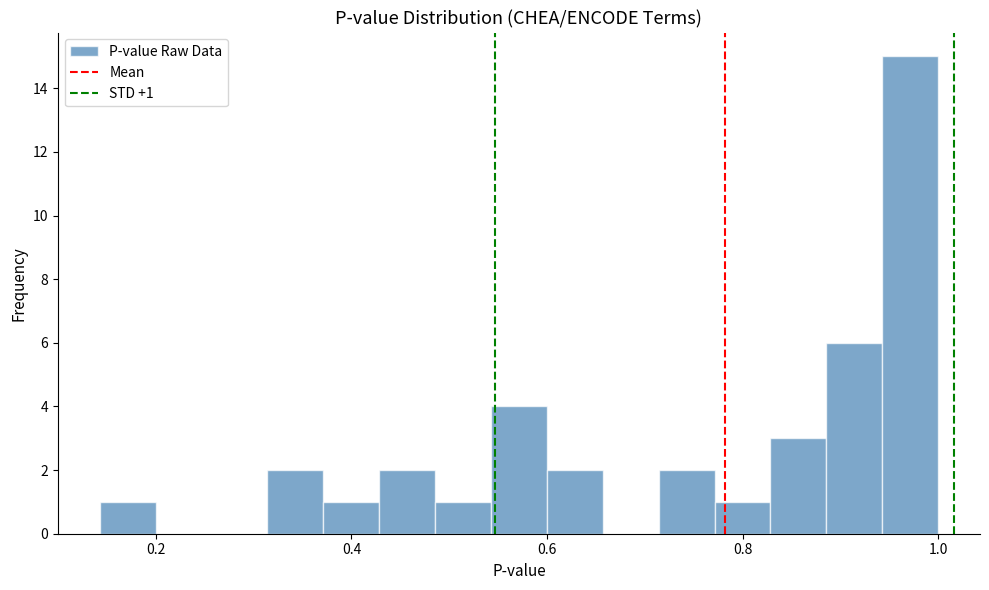

Around what value on the x-axis is the tallest bar? Give the approximate position of its centre, as read against the axis.

0.98